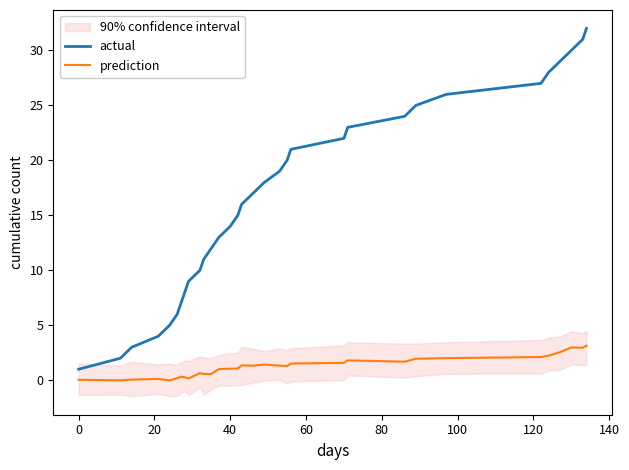

How many distinct data groups are displayed?

2